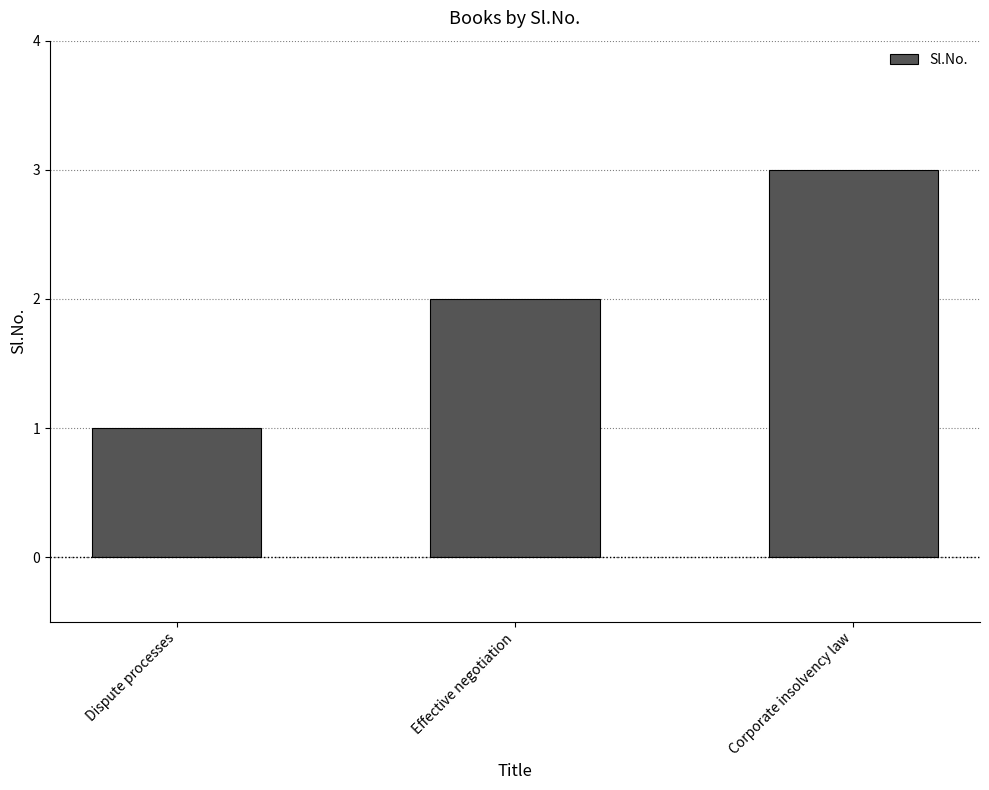

Does the chart contain stacked bars?

No